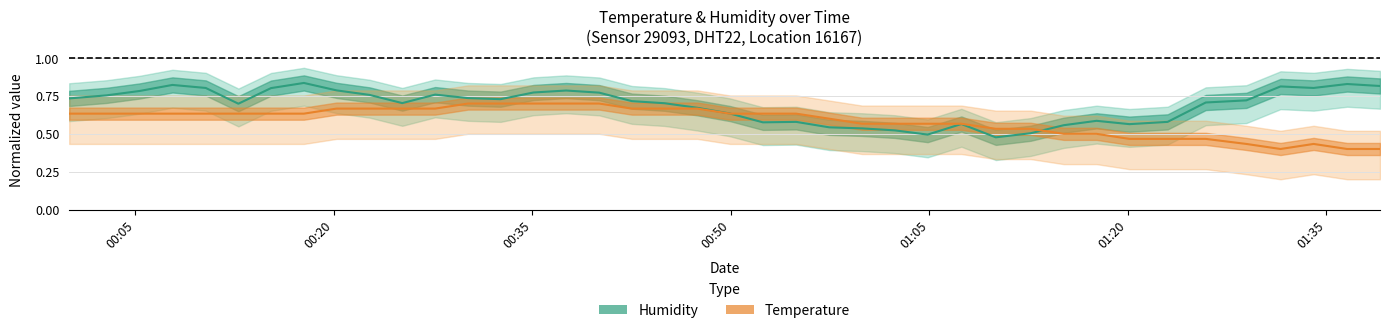

How many lines are shown in the chart?

2